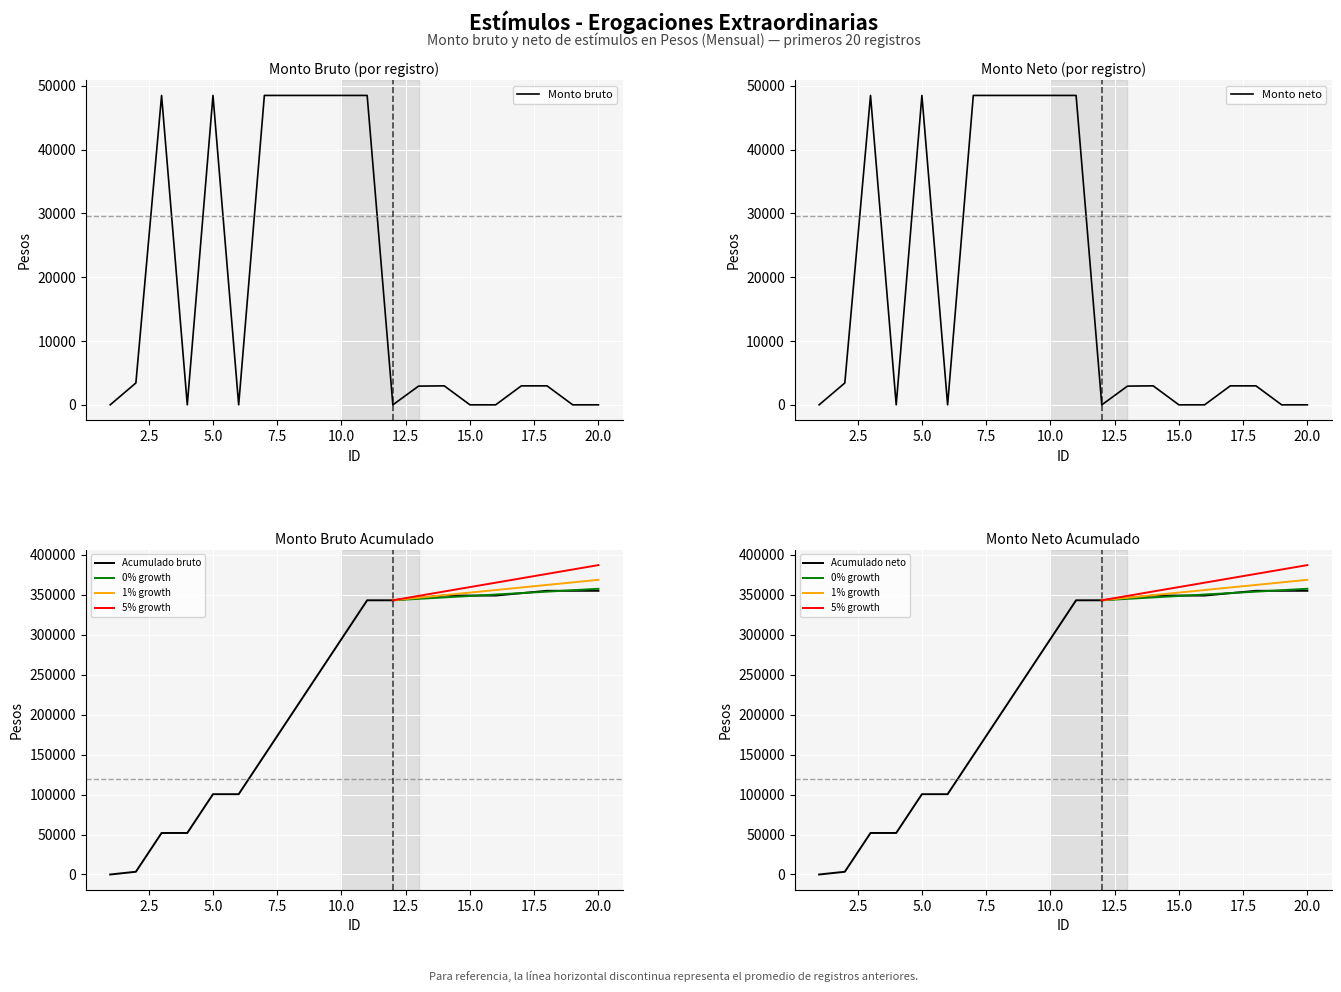

Which series has the largest range (max minus min)?

Monto bruto